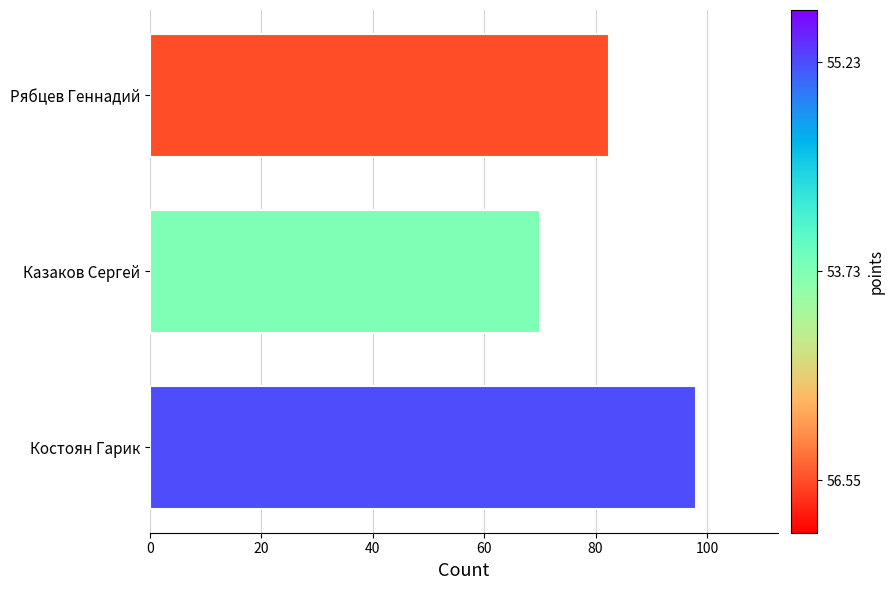

How many bars are there in total?

3